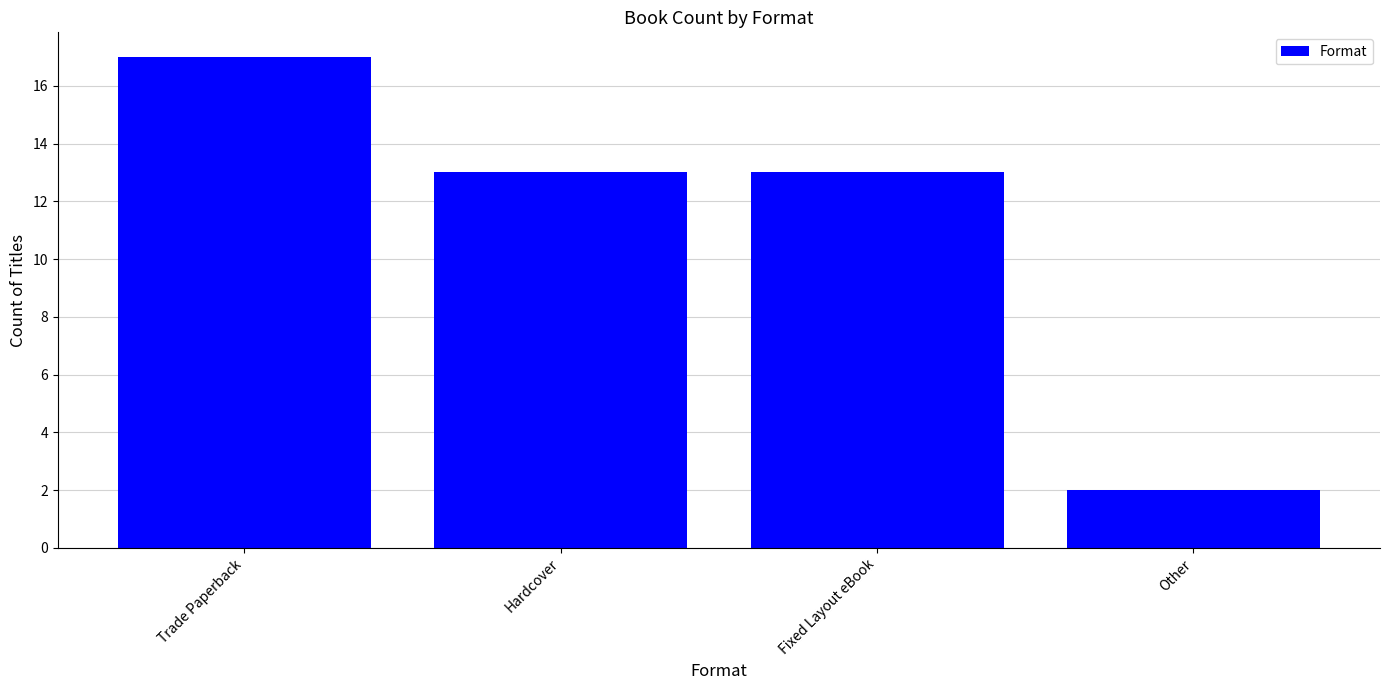

What is the label of the 4th bar from the left?

Other